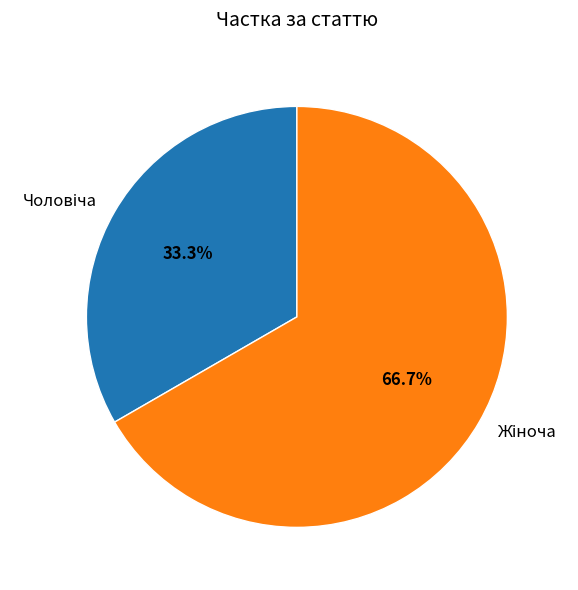

Does any single category account for the majority?

Yes